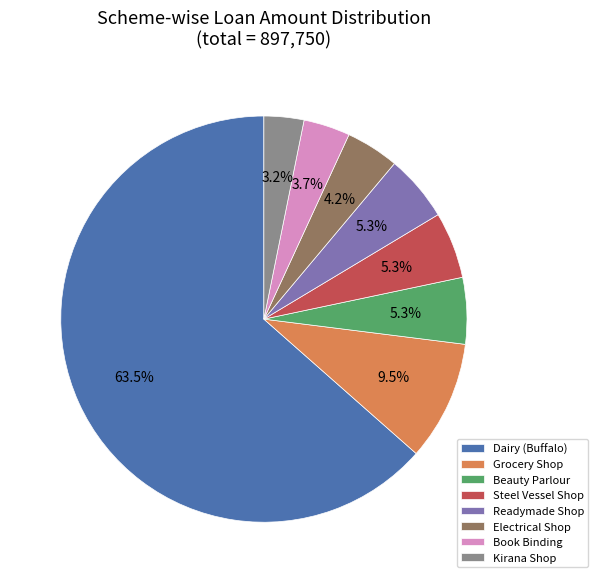

Between Steel Vessel Shop and Book Binding, which is larger?

Steel Vessel Shop